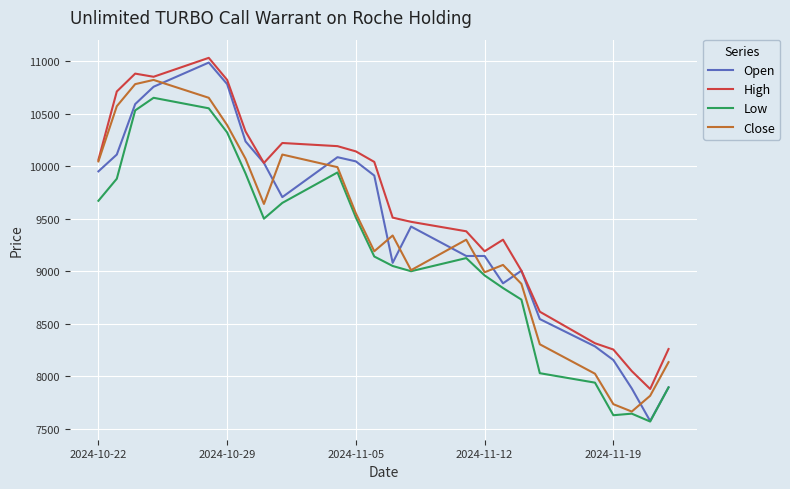

True or false: Low and High cross at least once.

False